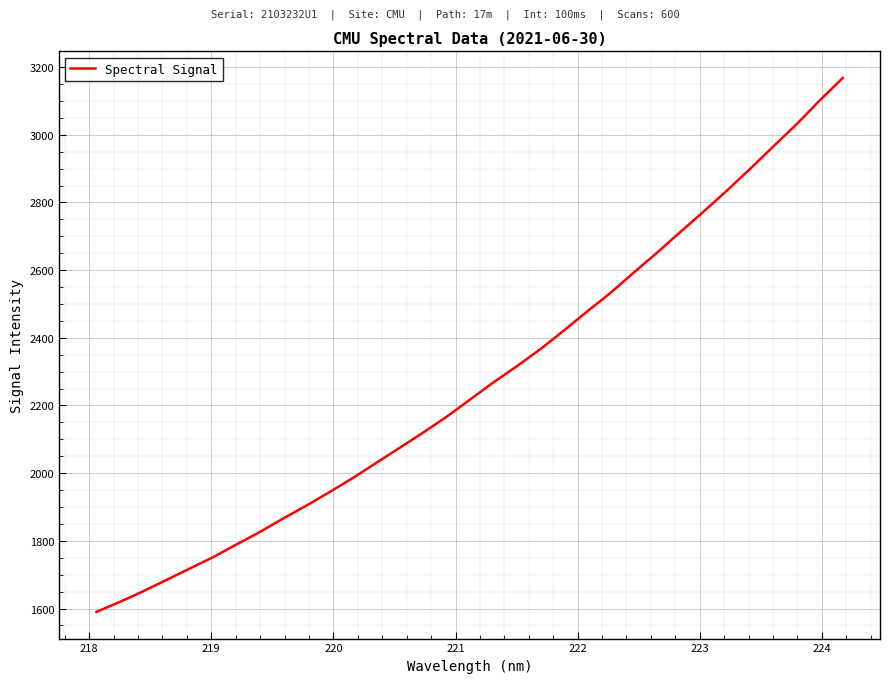

What is the greatest value displayed?

3167.8